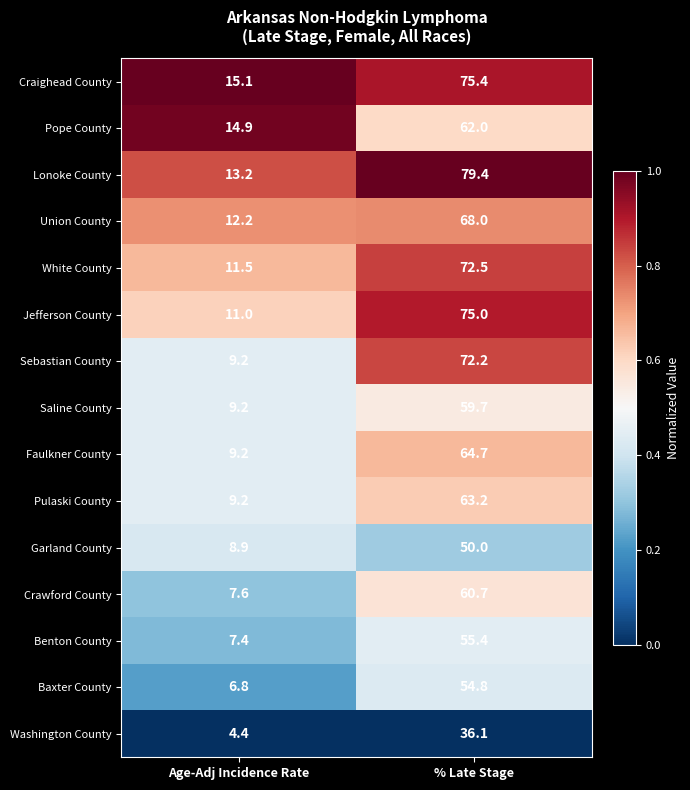

The Saline County series shows 21.9 at % Late Stage. True or false?

False